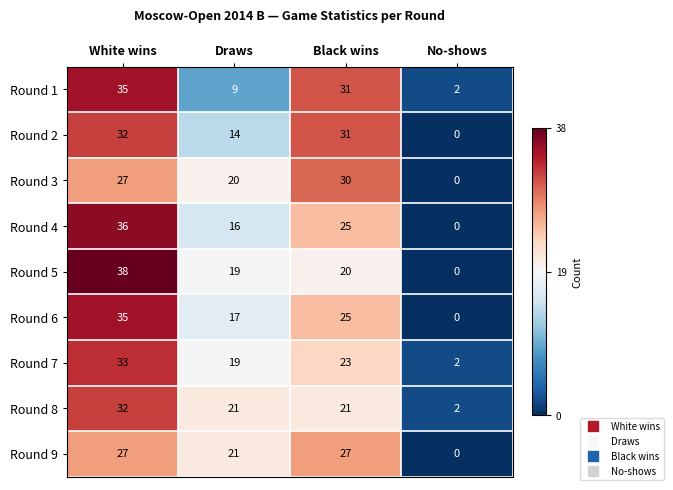

What is the total value across all series at White wins?

295